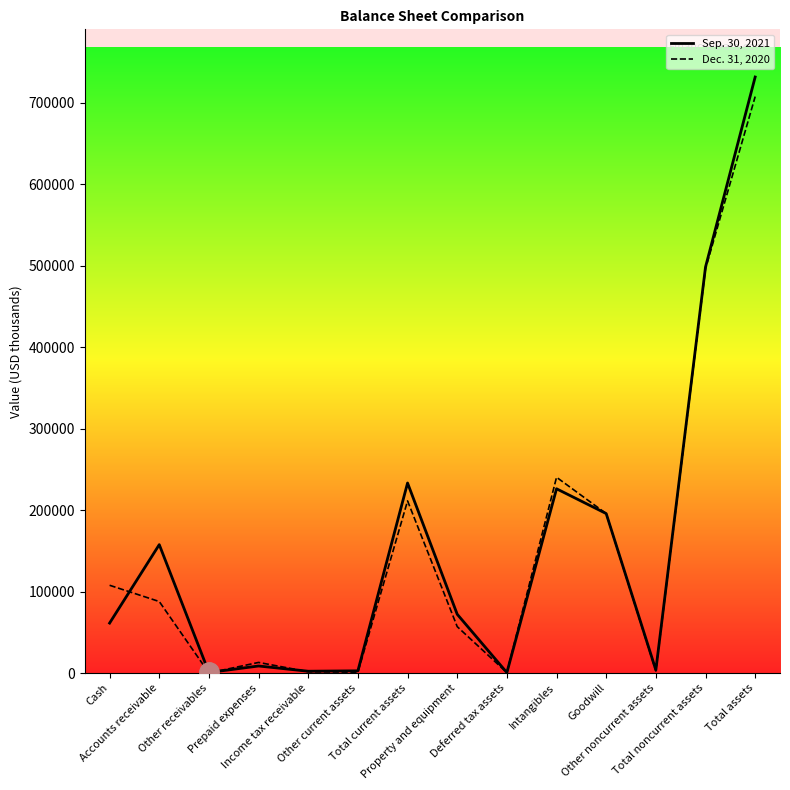

Which series changed the most between Other current assets and Total current assets?

Sep. 30, 2021